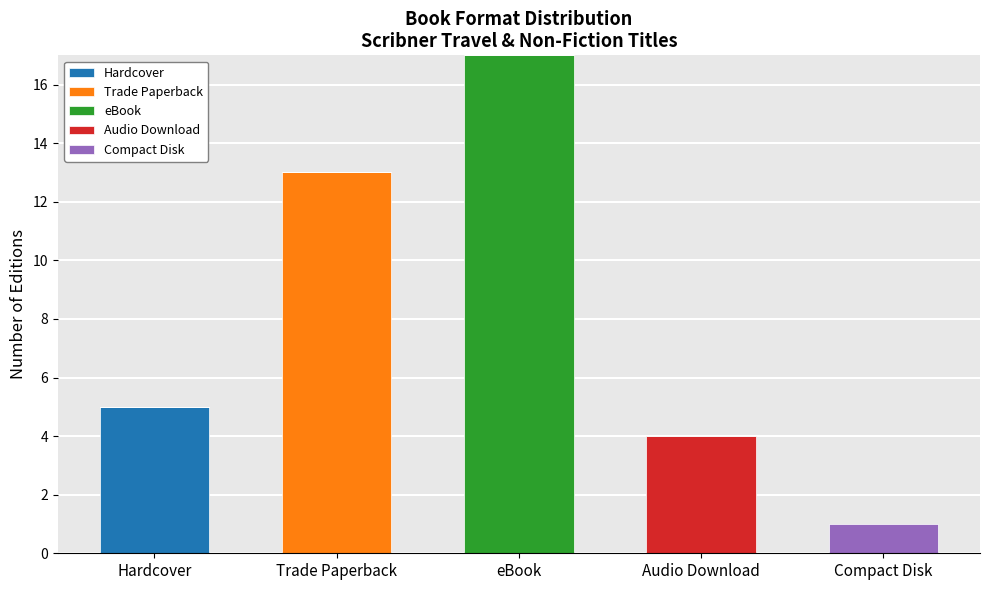

What is the highest value of the Hardcover series?

5